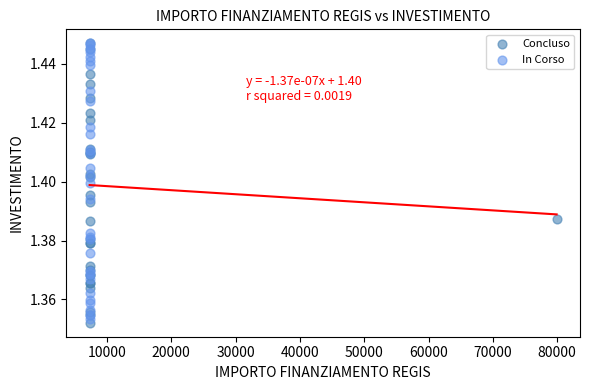

Which series has the widest spread of Y values?

Concluso